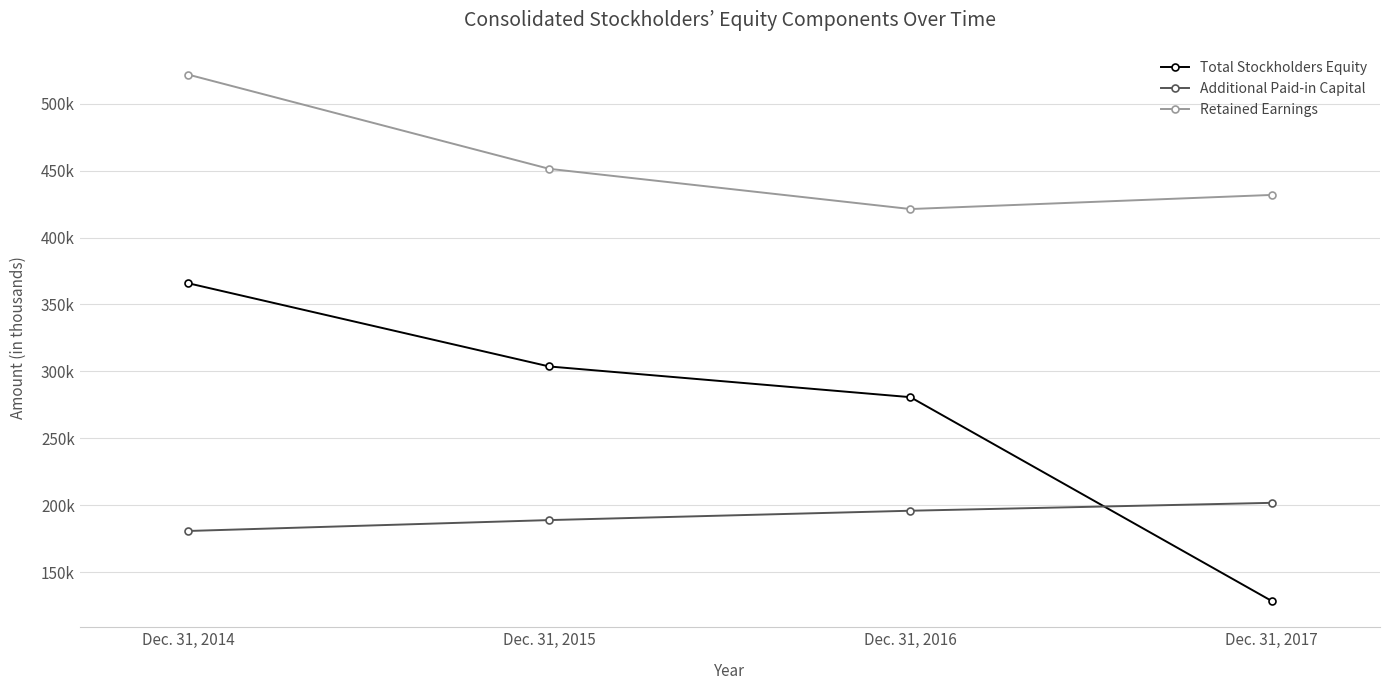

Reading left to right, extract all data points from this chart.

Total Stockholders Equity: Dec. 31, 2014=365881	Dec. 31, 2015=303650	Dec. 31, 2016=280706	Dec. 31, 2017=128458
Additional Paid-in Capital: Dec. 31, 2014=180720	Dec. 31, 2015=188863	Dec. 31, 2016=195854	Dec. 31, 2017=201755
Retained Earnings: Dec. 31, 2014=521775	Dec. 31, 2015=451321	Dec. 31, 2016=421281	Dec. 31, 2017=431818